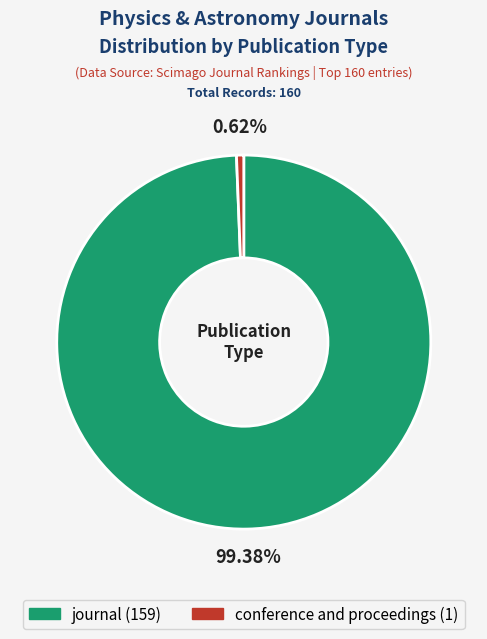

To the nearest percent, what portion does conference and proceedings represent?

1%